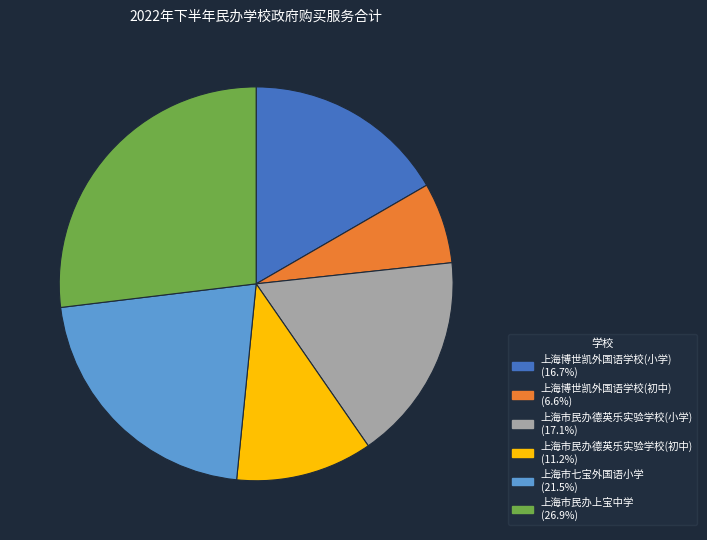

Approximately how many times larger is the value at 上海市民办德英乐实验学校(小学) compared to 上海市七宝外国语小学?

0.8